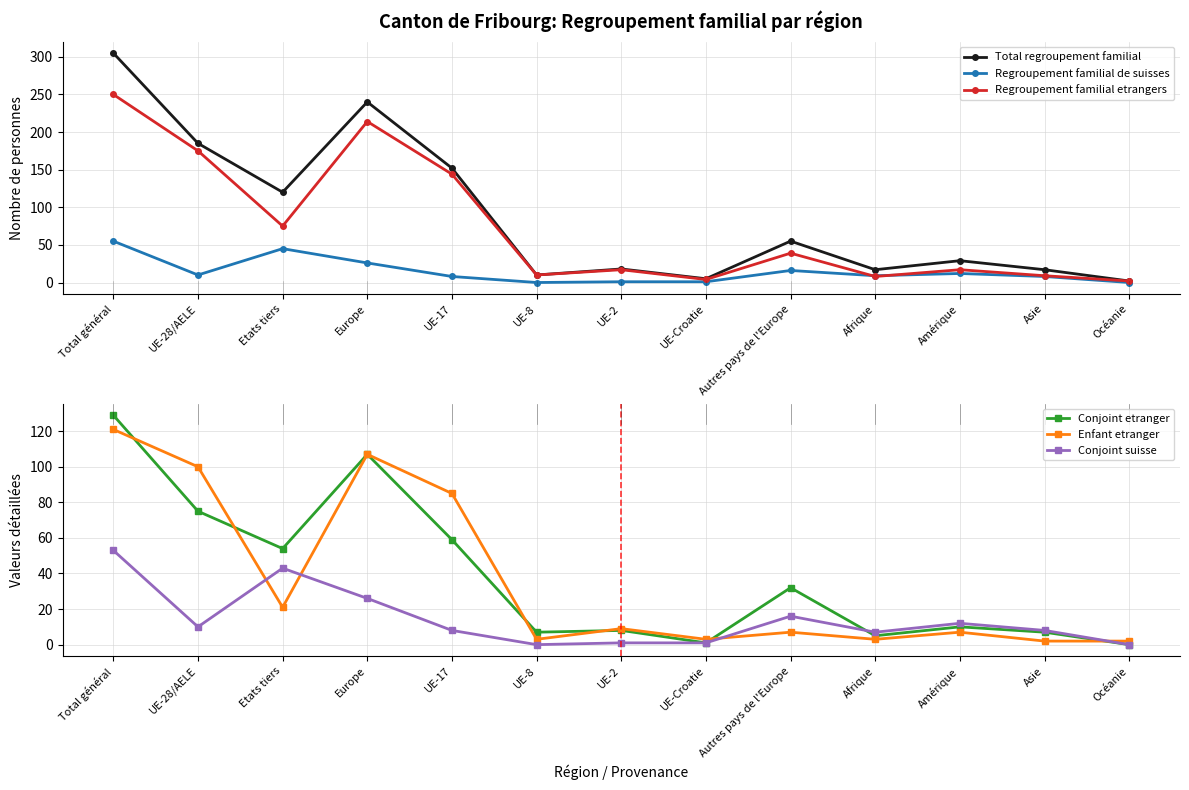

What is the spread (max minus min) of values at UE-8?

10